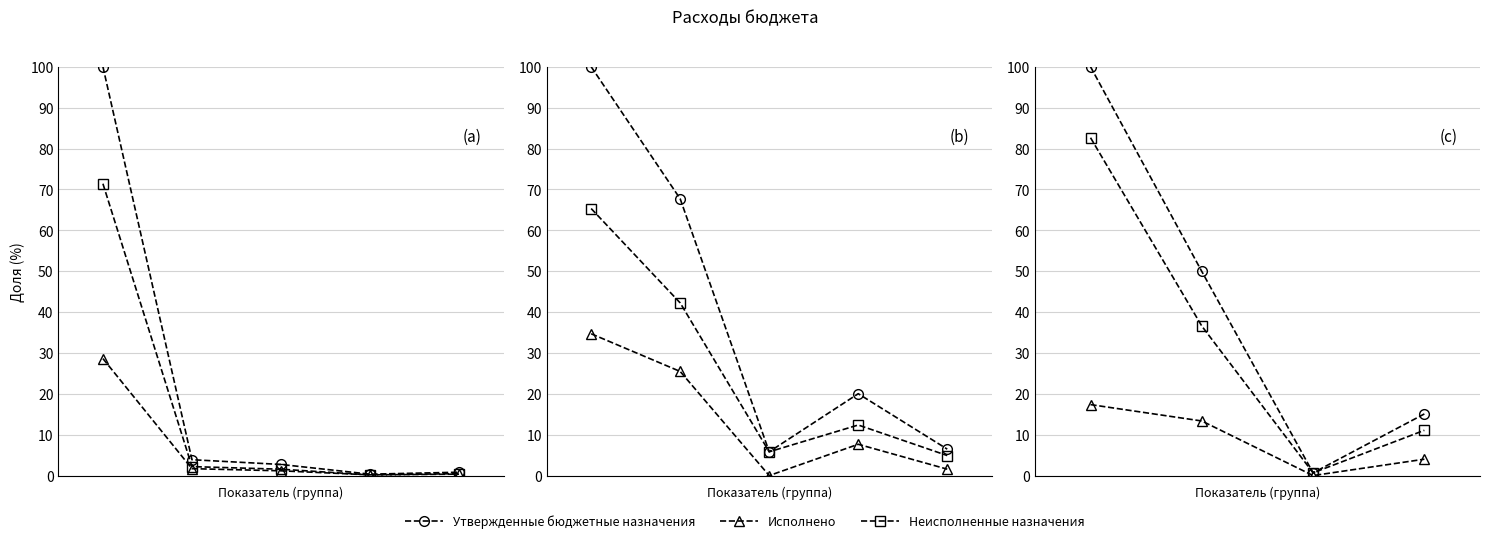

True or false: Неисполненные назначения and Исполнено cross at least once.

False